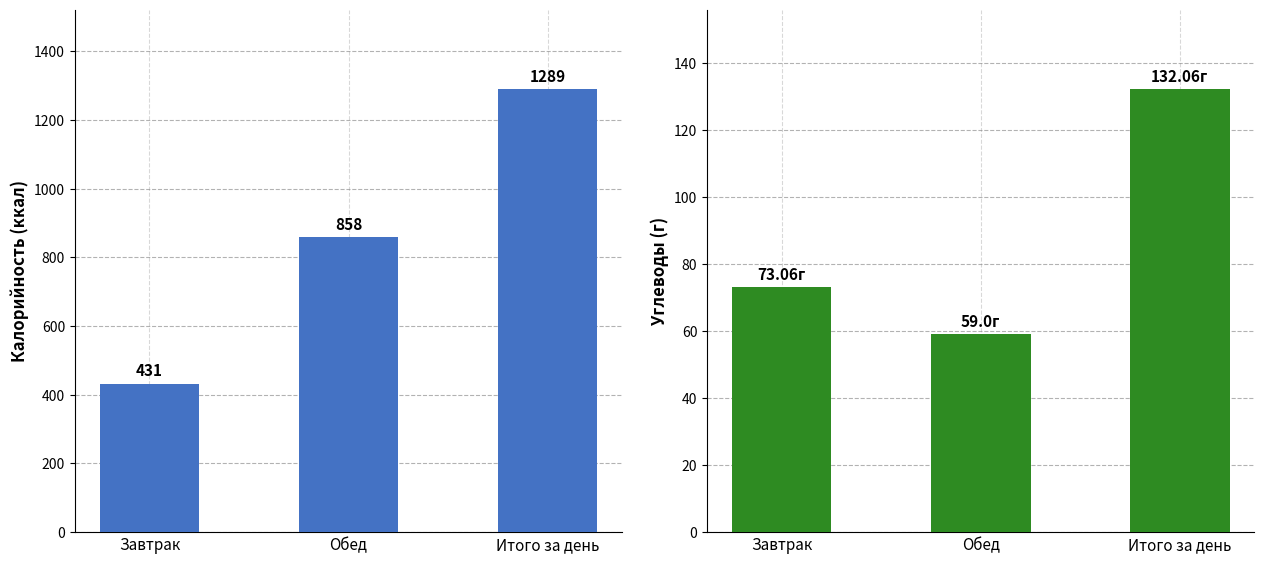

Which category has the highest value in the Калорийность (ккал) series?

Итого за день